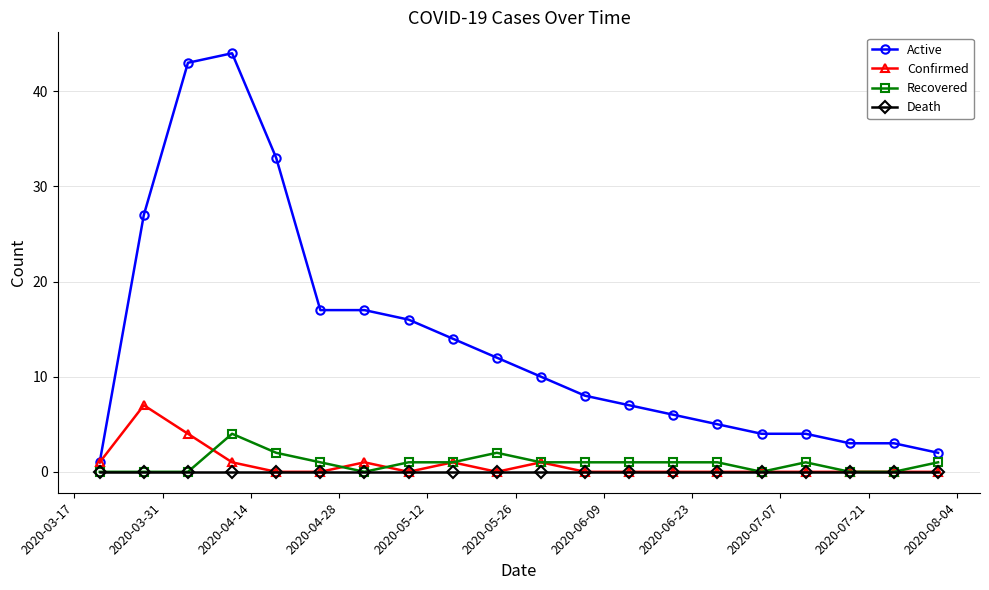

List the series in order of their peak value, lowest first.

Death, Recovered, Confirmed, Active